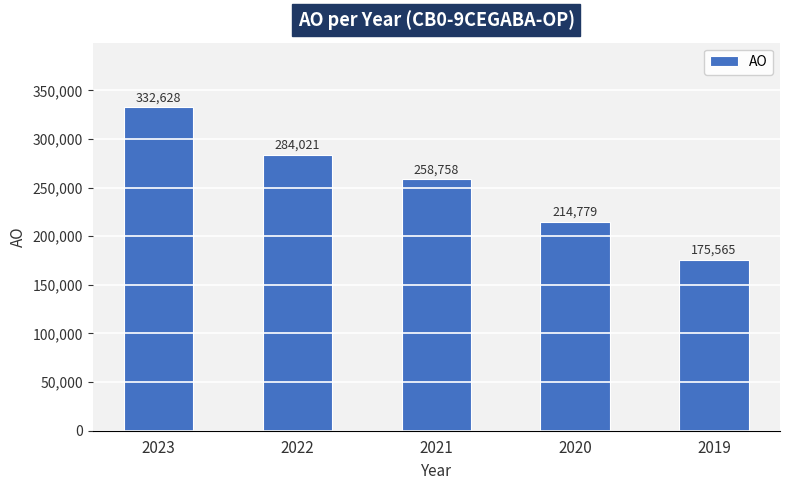

Reading left to right, extract all data points from this chart.

332628	284021	258758	214779	175565